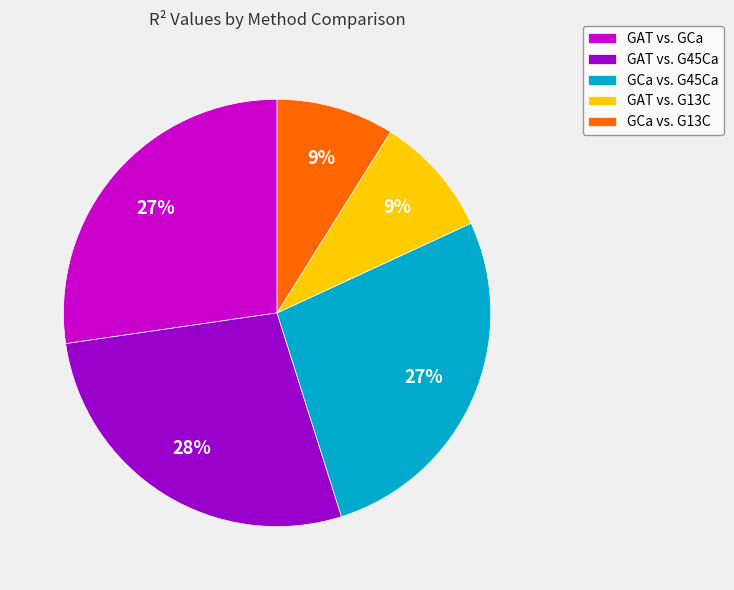

To the nearest percent, what is the difference between the GAT vs. G45Ca and GCa vs. G45Ca slice percentages?

1%